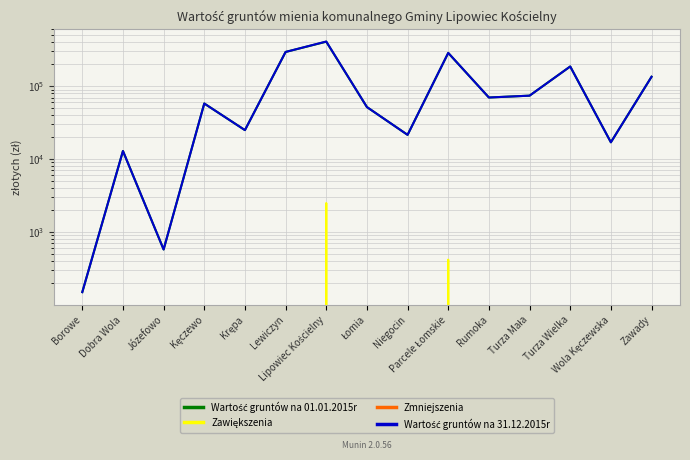

The value of Wartość gruntów na 31.12.2015r at Krępa is 8328. True or false?

False